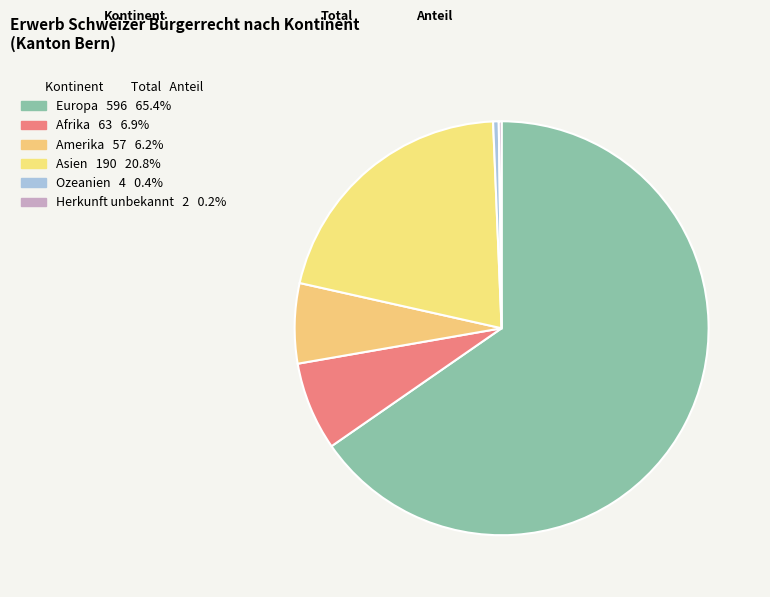

To the nearest percent, what portion does Amerika represent?

6%